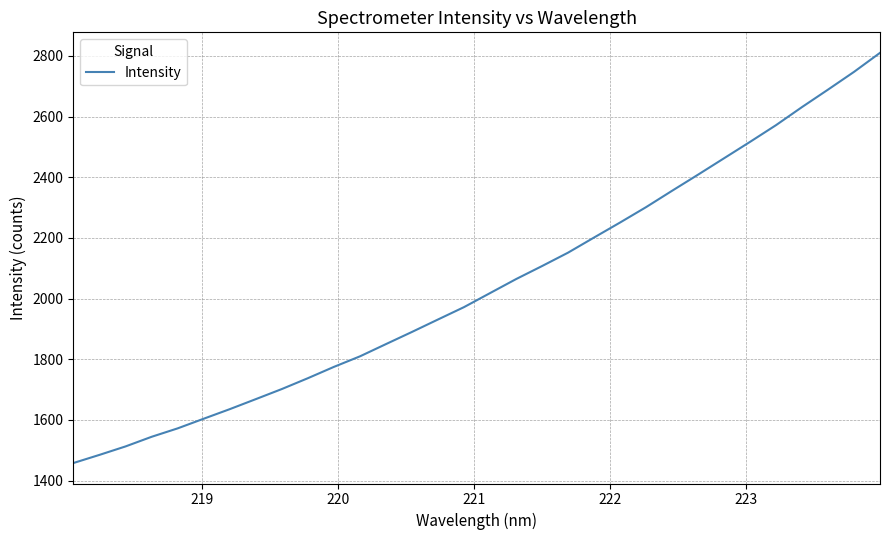

How many values are below 2018?

16